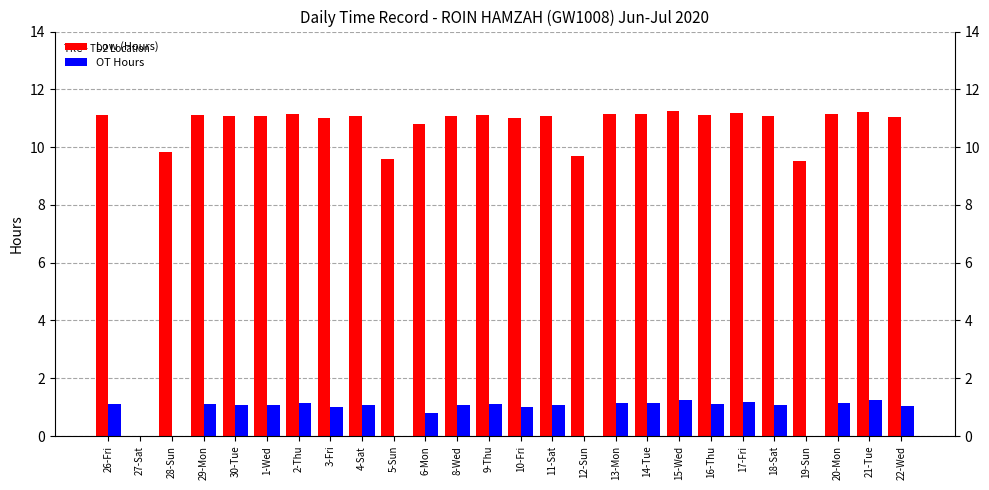

How many series are shown in this chart?

2